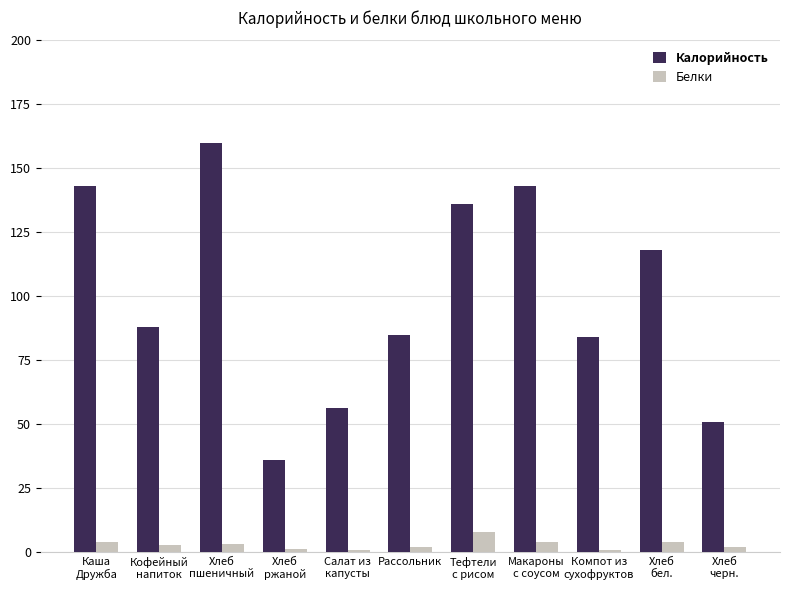

What is the total value across all series at Салат из
капусты?

57.4